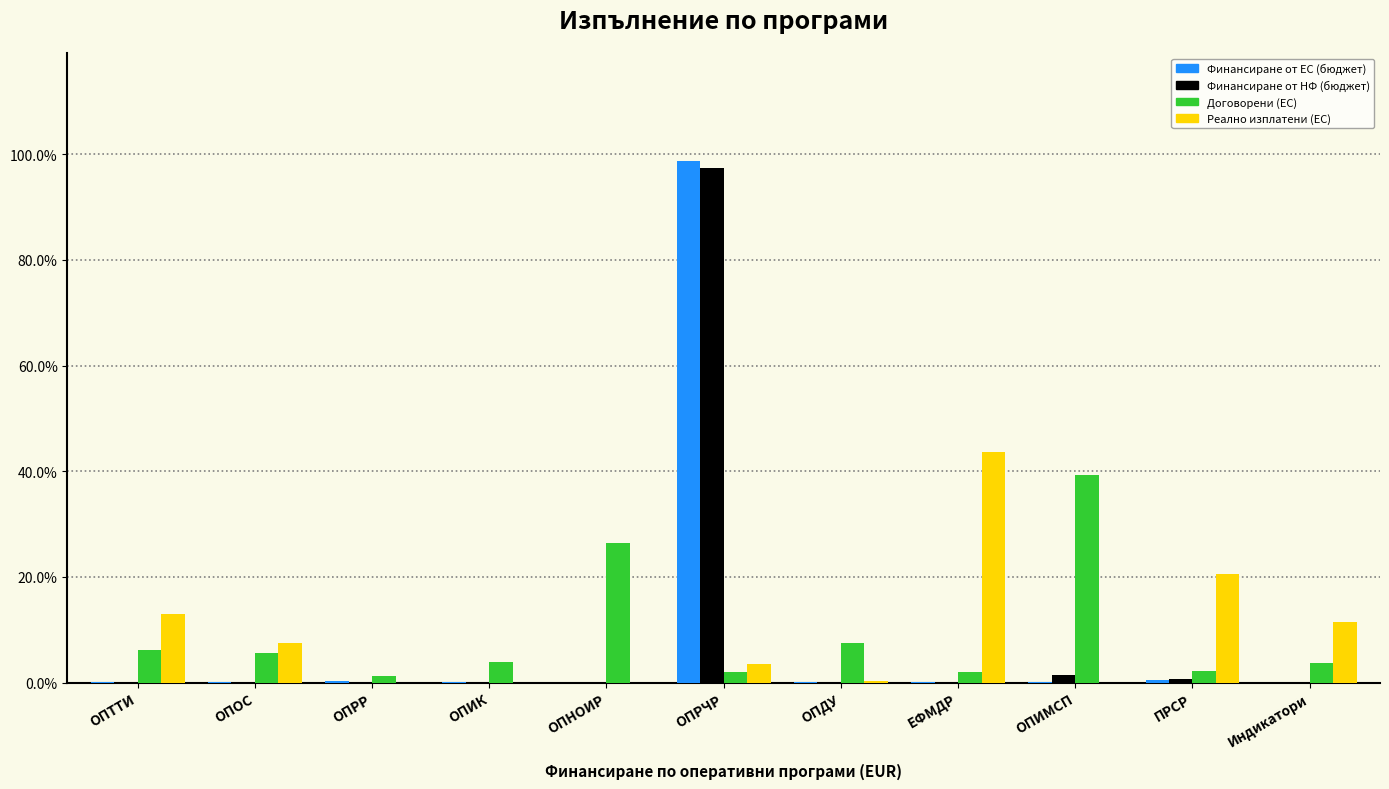

What is the sum of all Договорени (ЕС) values?

100.0